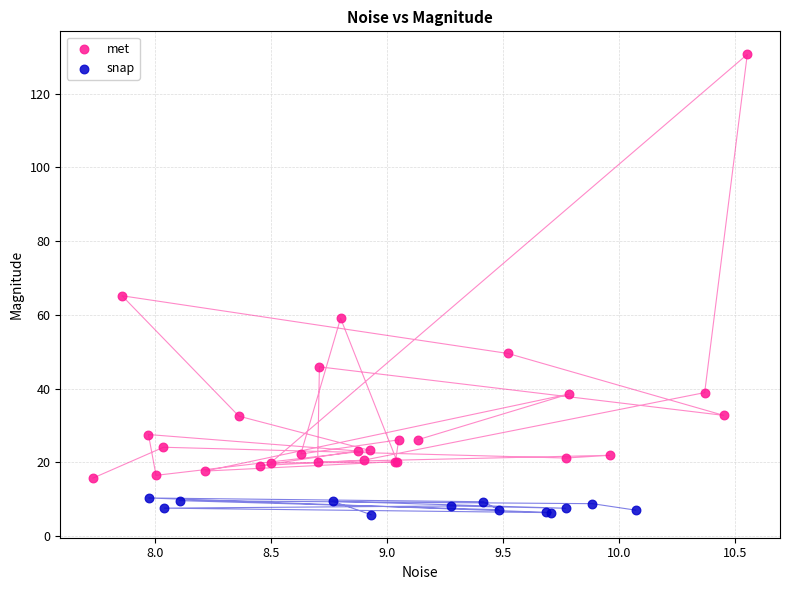

Which series reaches the maximum Y coordinate?

met